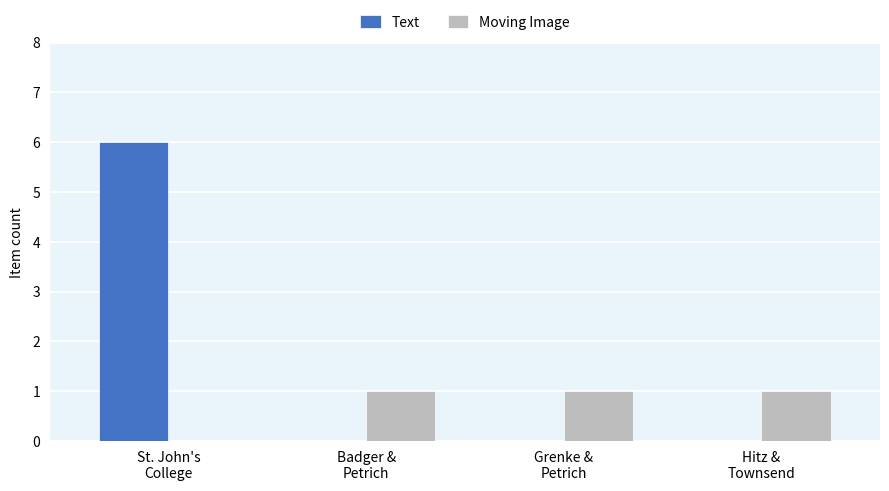

The value of Moving Image at Grenke &
Petrich is 0. True or false?

False